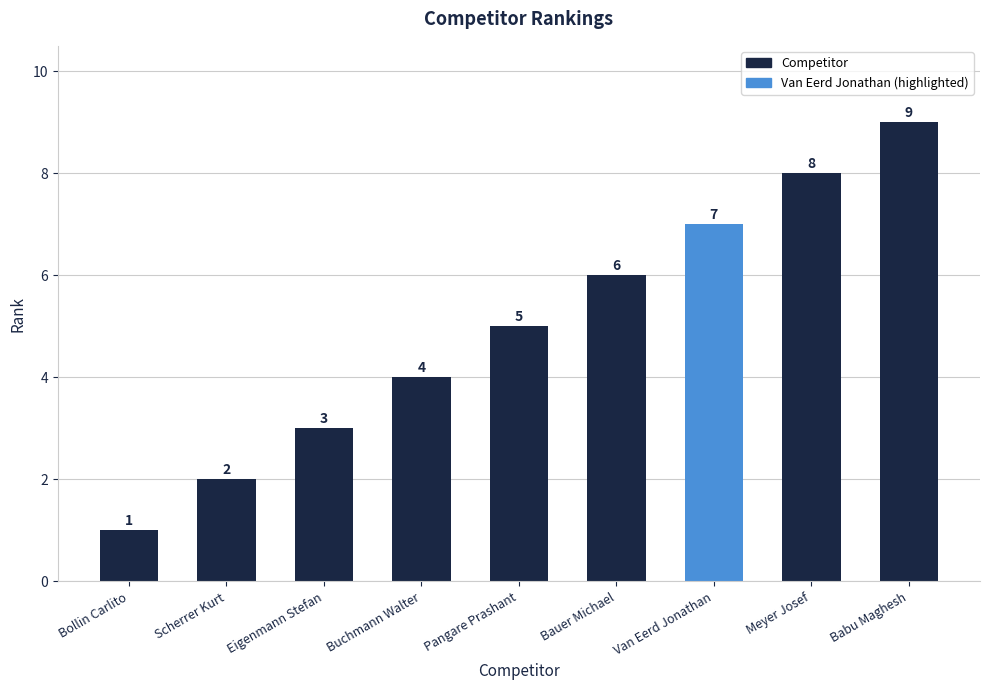

What is the difference between the second highest and minimum values?

7